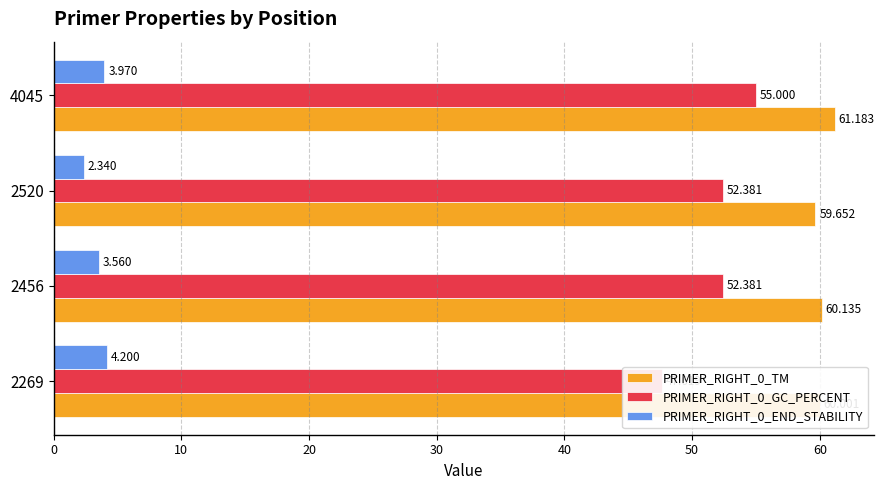

What is the maximum value for PRIMER_RIGHT_0_TM?

61.2